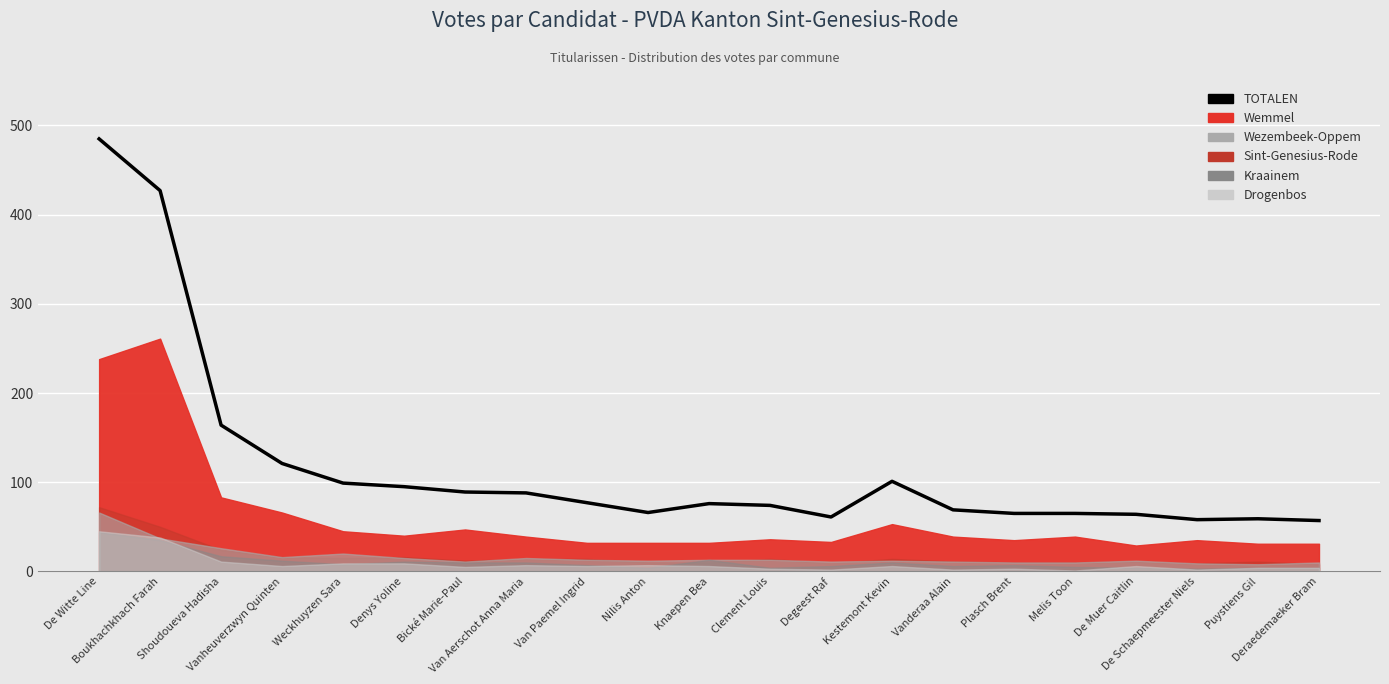

What is the maximum value shown in the chart?

485